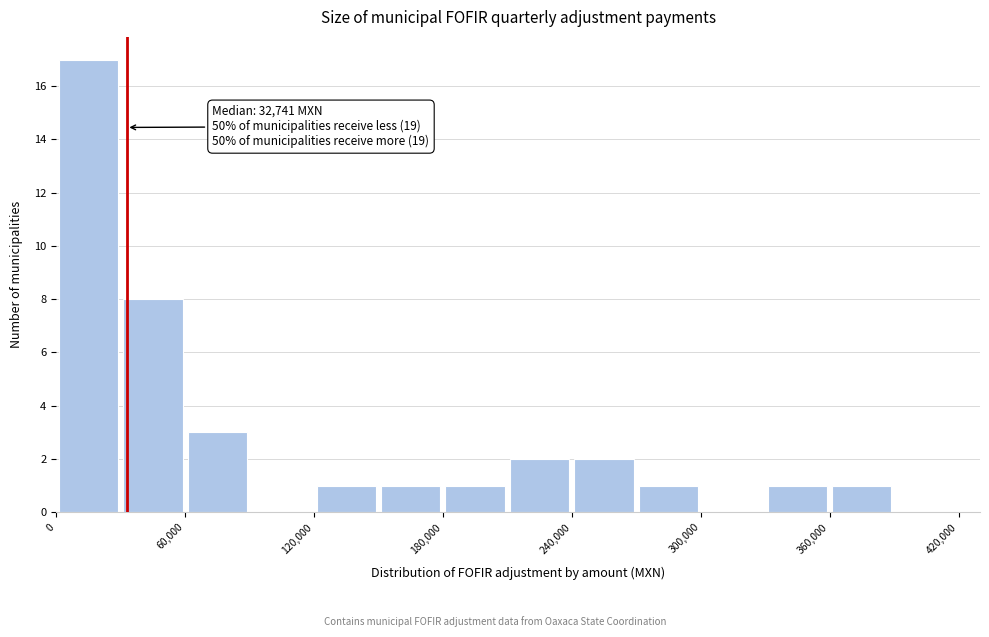

Around what value on the x-axis is the tallest bar? Give the approximate position of its centre, as read against the axis.

20000